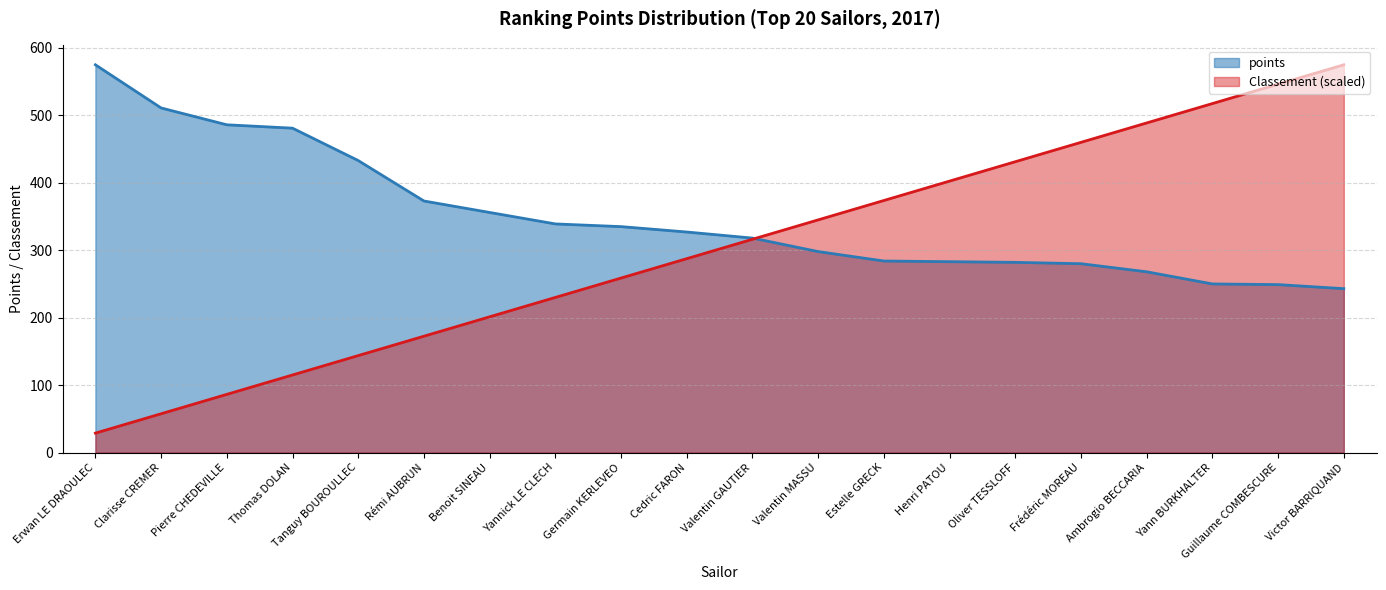

True or false: Classement has a value of 143.8 at Tanguy BOUROULLEC.

True